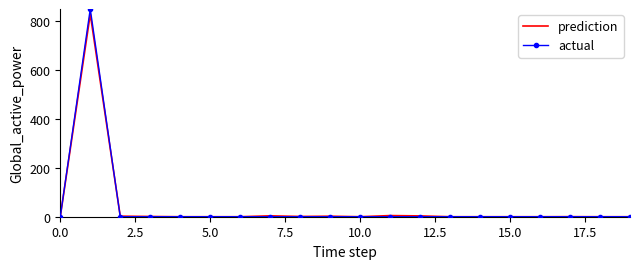

What is the maximum value shown in the chart?

850.0